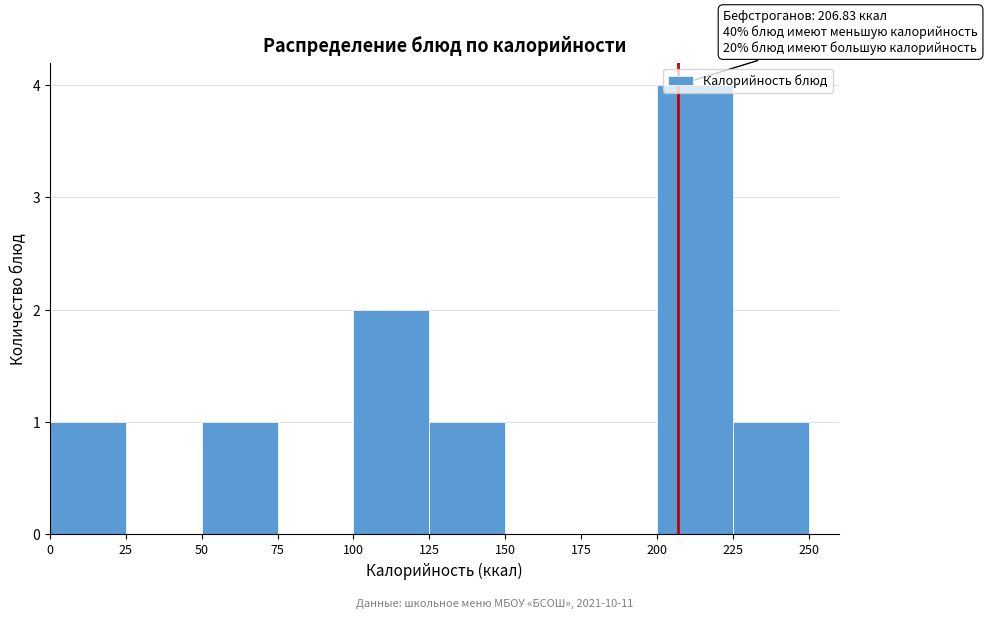

Which range on the x-axis has the tallest bar?

200 to 225